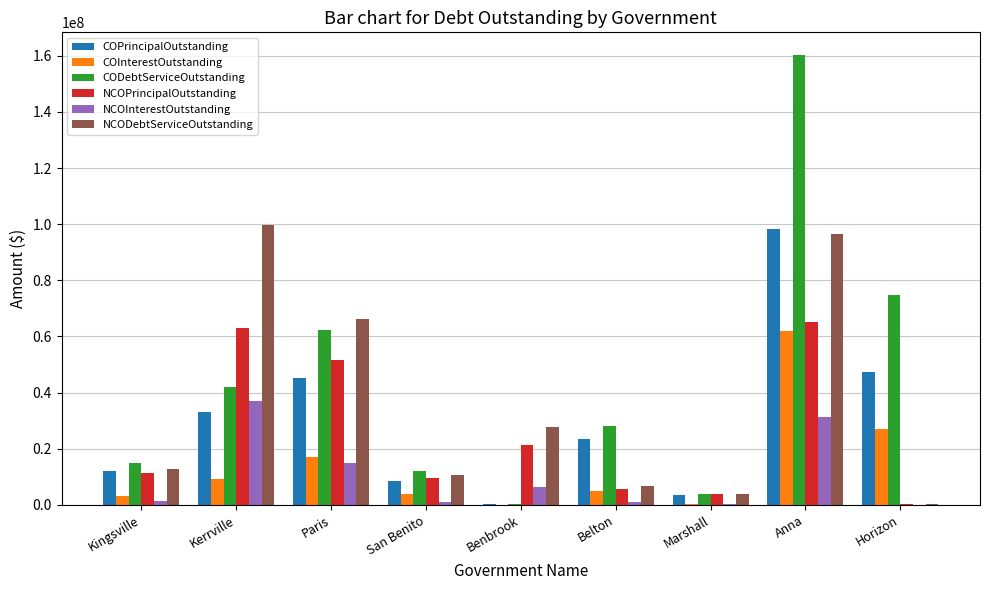

Where is COInterestOutstanding nearest to the value 30971486?

Horizon